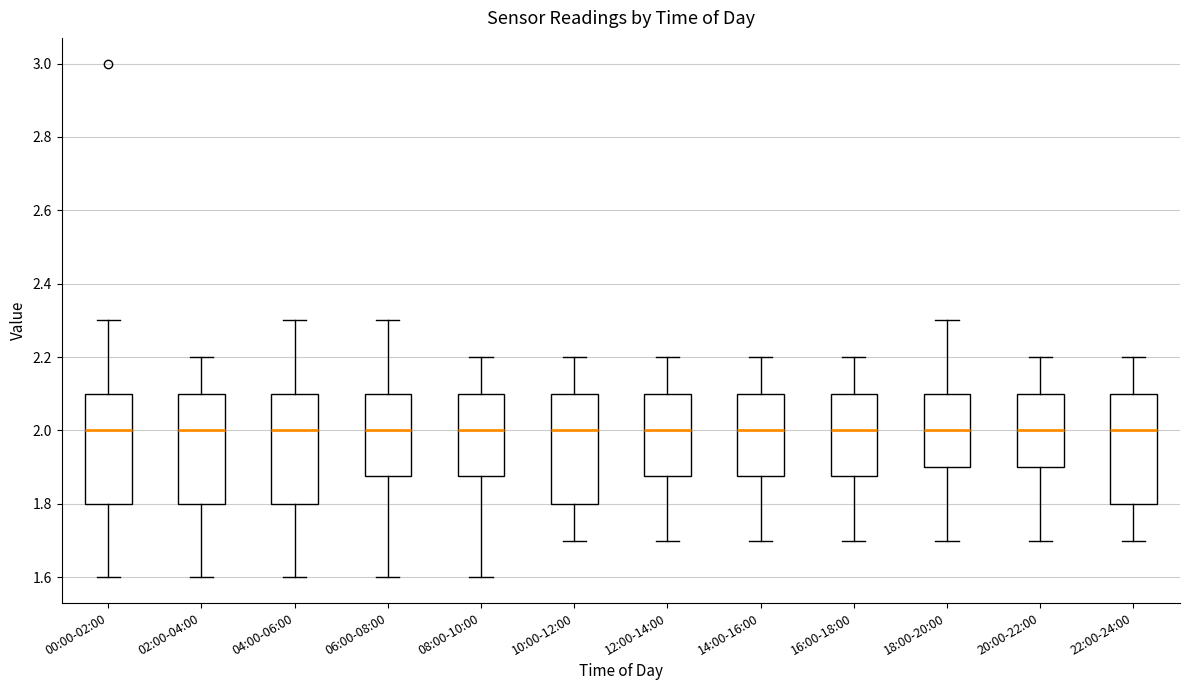

Reading left to right, transcribe this box plot: for each box, give where its median line is, the range the box spans, and where its two whiskers end, as read against the y-axis. The values are not printed on the chart, so give them approximately, as read against the axis.

00:00-02:00: median 2.00, box 1.80 to 2.10, whiskers 1.60 to 2.30
02:00-04:00: median 2.00, box 1.80 to 2.10, whiskers 1.60 to 2.20
04:00-06:00: median 2.00, box 1.80 to 2.10, whiskers 1.60 to 2.30
06:00-08:00: median 2.00, box 1.88 to 2.10, whiskers 1.60 to 2.30
08:00-10:00: median 2.00, box 1.88 to 2.10, whiskers 1.60 to 2.20
10:00-12:00: median 2.00, box 1.80 to 2.10, whiskers 1.70 to 2.20
12:00-14:00: median 2.00, box 1.88 to 2.10, whiskers 1.70 to 2.20
14:00-16:00: median 2.00, box 1.88 to 2.10, whiskers 1.70 to 2.20
16:00-18:00: median 2.00, box 1.88 to 2.10, whiskers 1.70 to 2.20
18:00-20:00: median 2.00, box 1.90 to 2.10, whiskers 1.70 to 2.30
20:00-22:00: median 2.00, box 1.90 to 2.10, whiskers 1.70 to 2.20
22:00-24:00: median 2.00, box 1.80 to 2.10, whiskers 1.70 to 2.20